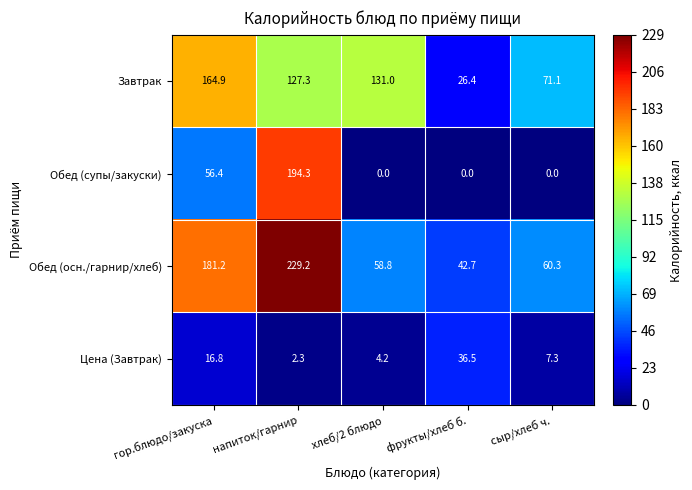

What is the highest value of the Обед (осн./гарнир/хлеб) series?

229.2